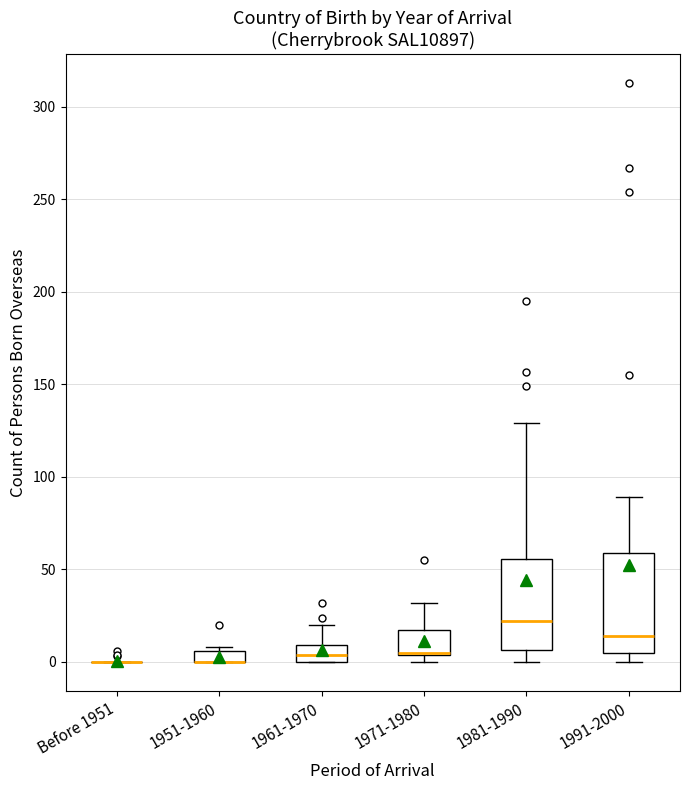

Comparing the boxes themselves (not the whiskers), which one is the tallest?

1991-2000